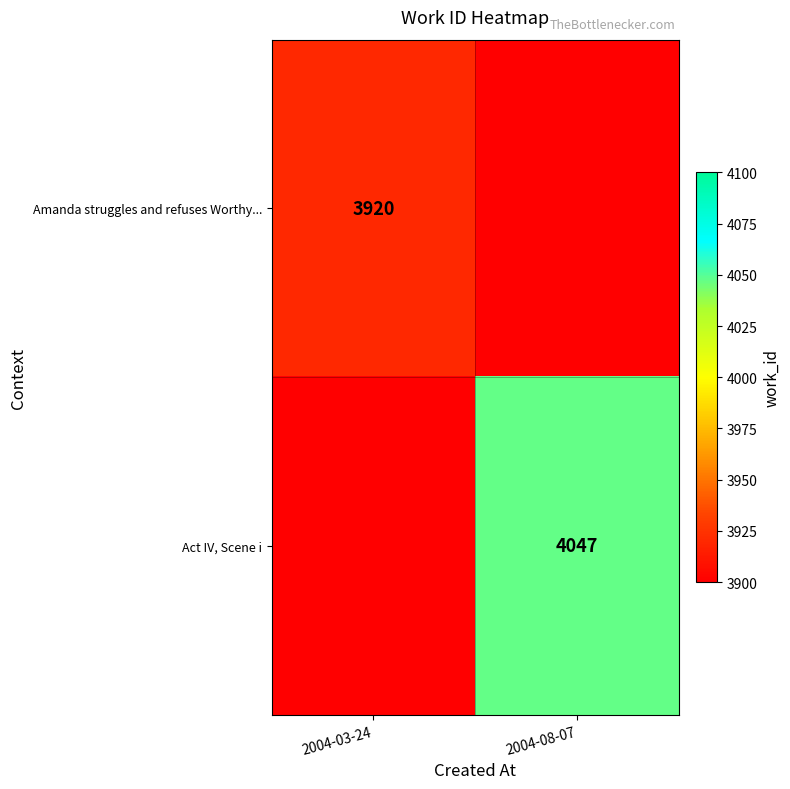

What is the maximum value shown in the chart?

4047